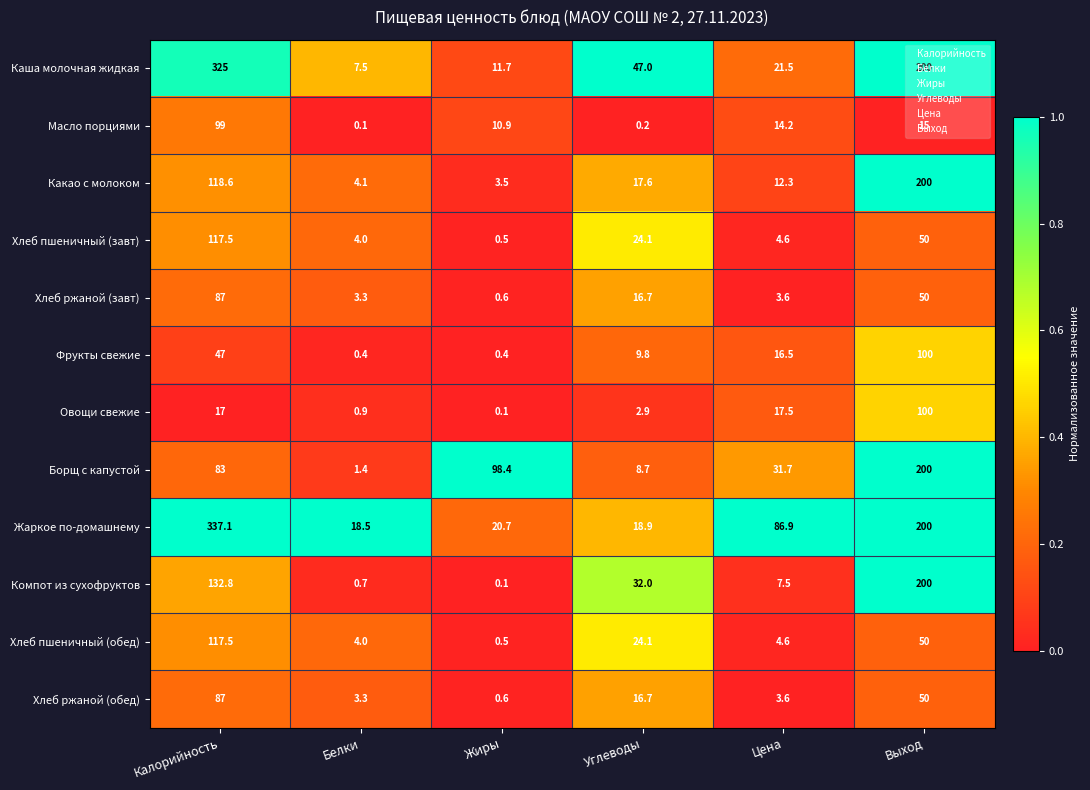

At which label is Овощи свежие closest to 50?

Цена